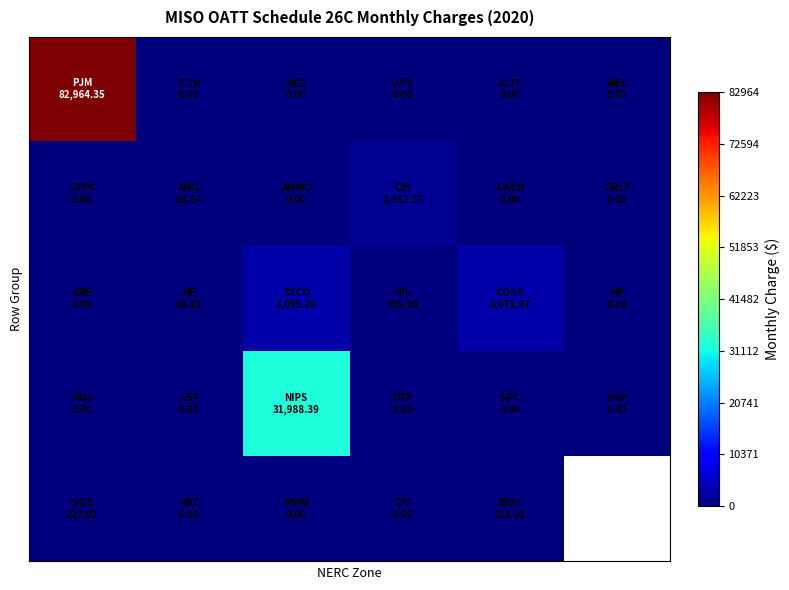

What is the difference between the highest and lowest values at 3?

1362.4